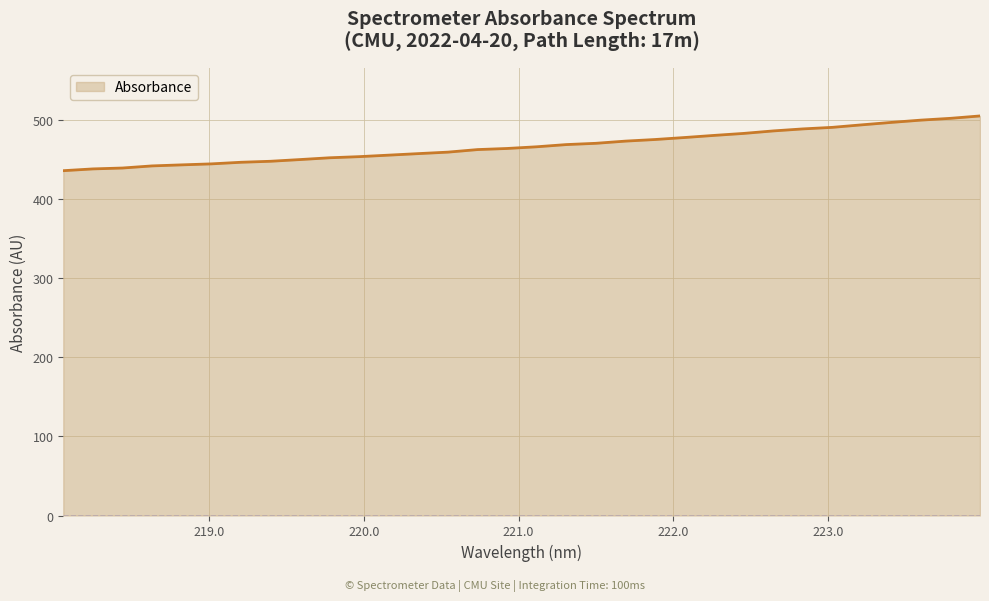

What is the greatest value displayed?

504.9